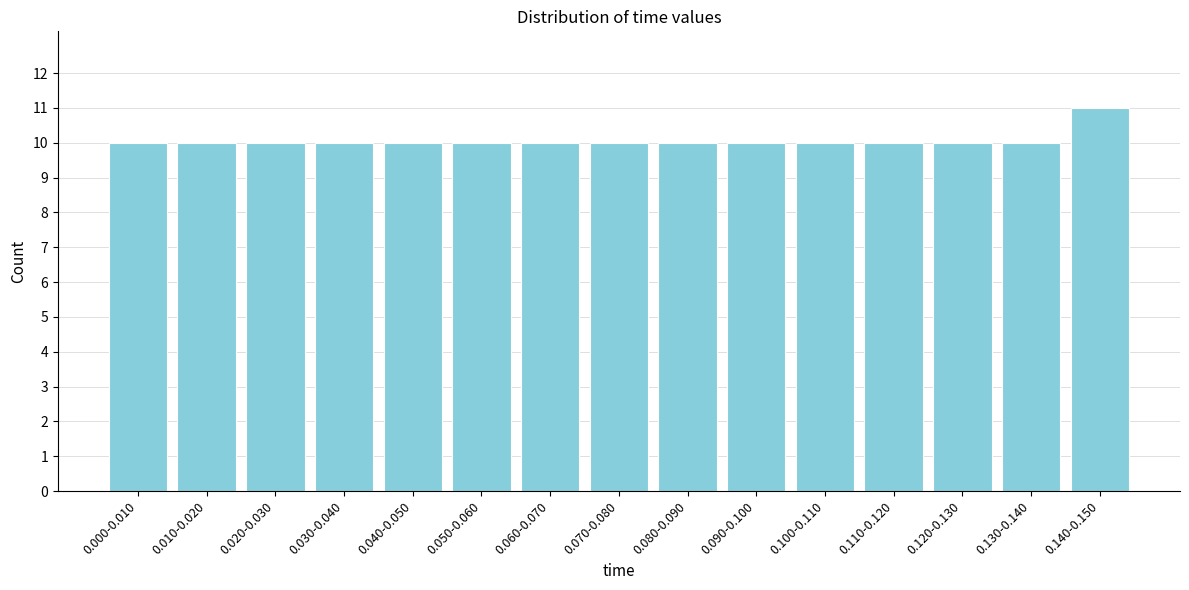

Reading right to left, list all the values displayed in this chart.

11	10	10	10	10	10	10	10	10	10	10	10	10	10	10